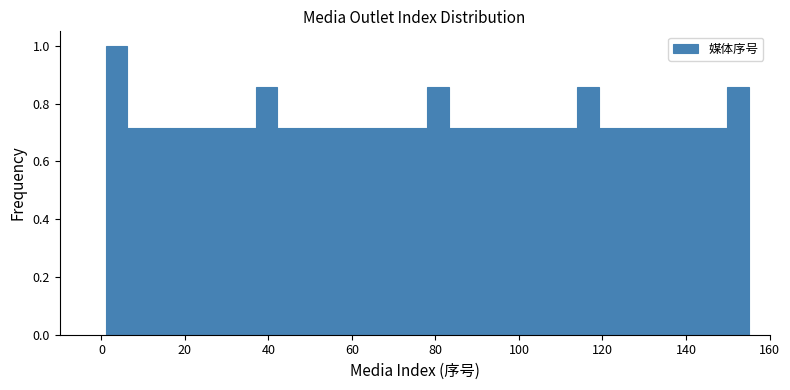

Around what value on the x-axis is the tallest bar? Give the approximate position of its centre, as read against the axis.

4